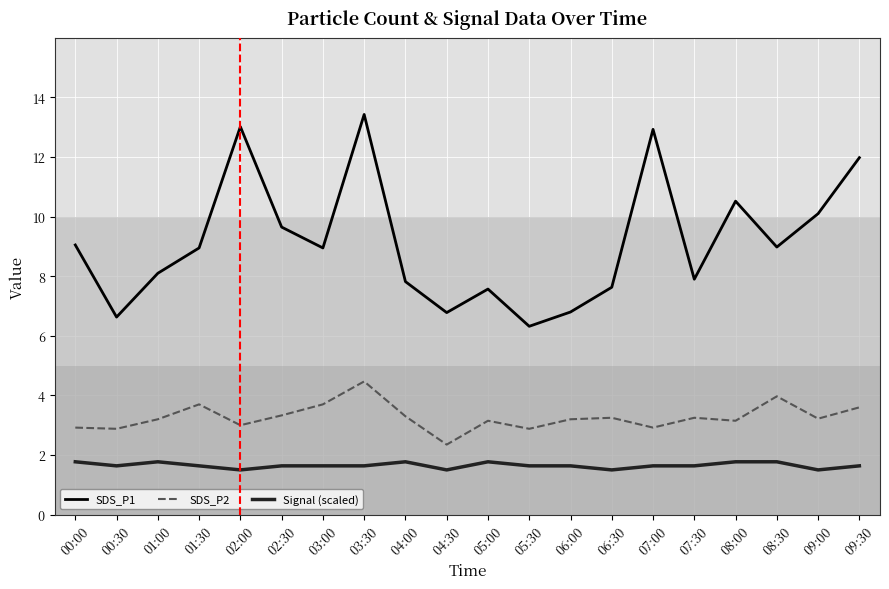

Rank the series at 07:30 from highest to lowest value.

SDS_P1, SDS_P2, Signal (scaled)